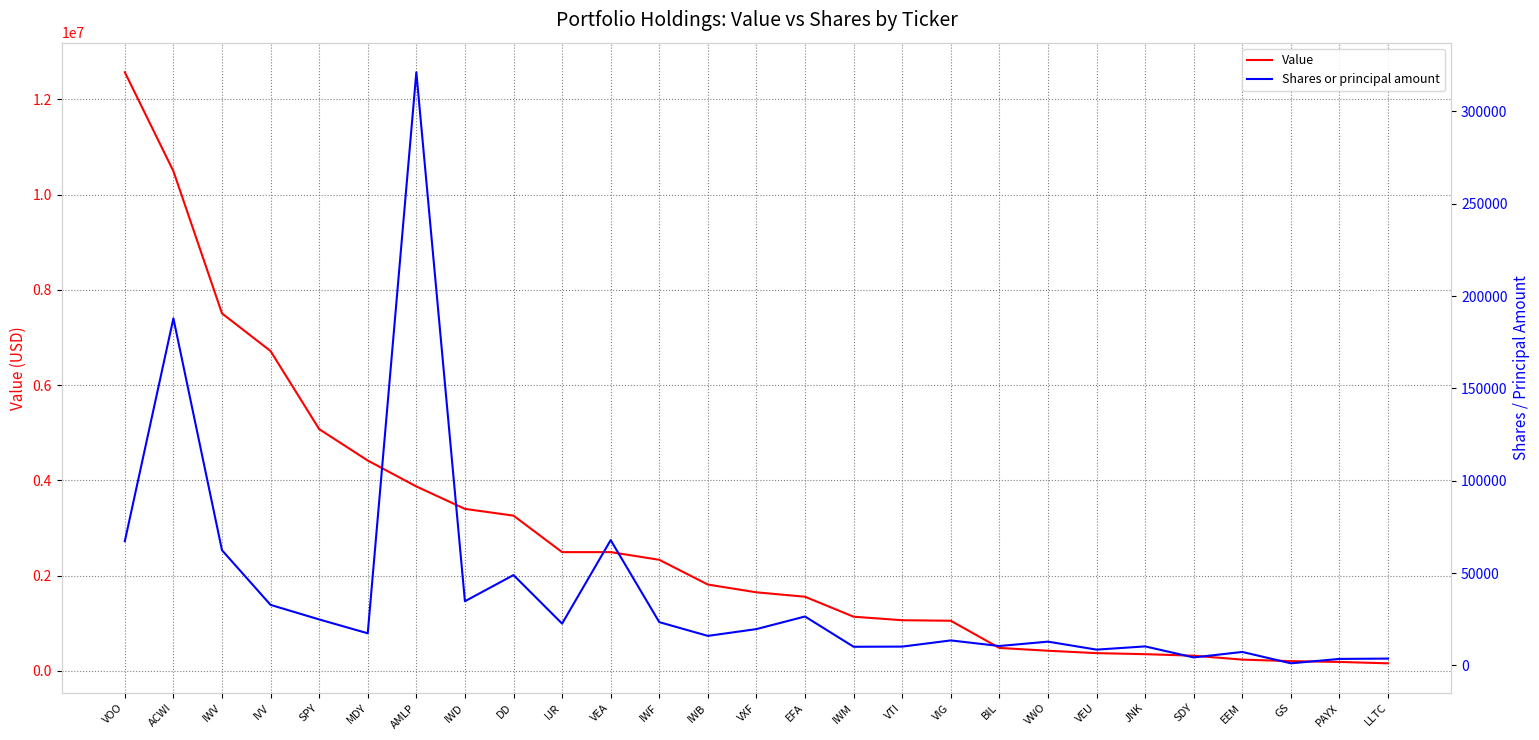

Is this an area chart (filled region under the line)?

No